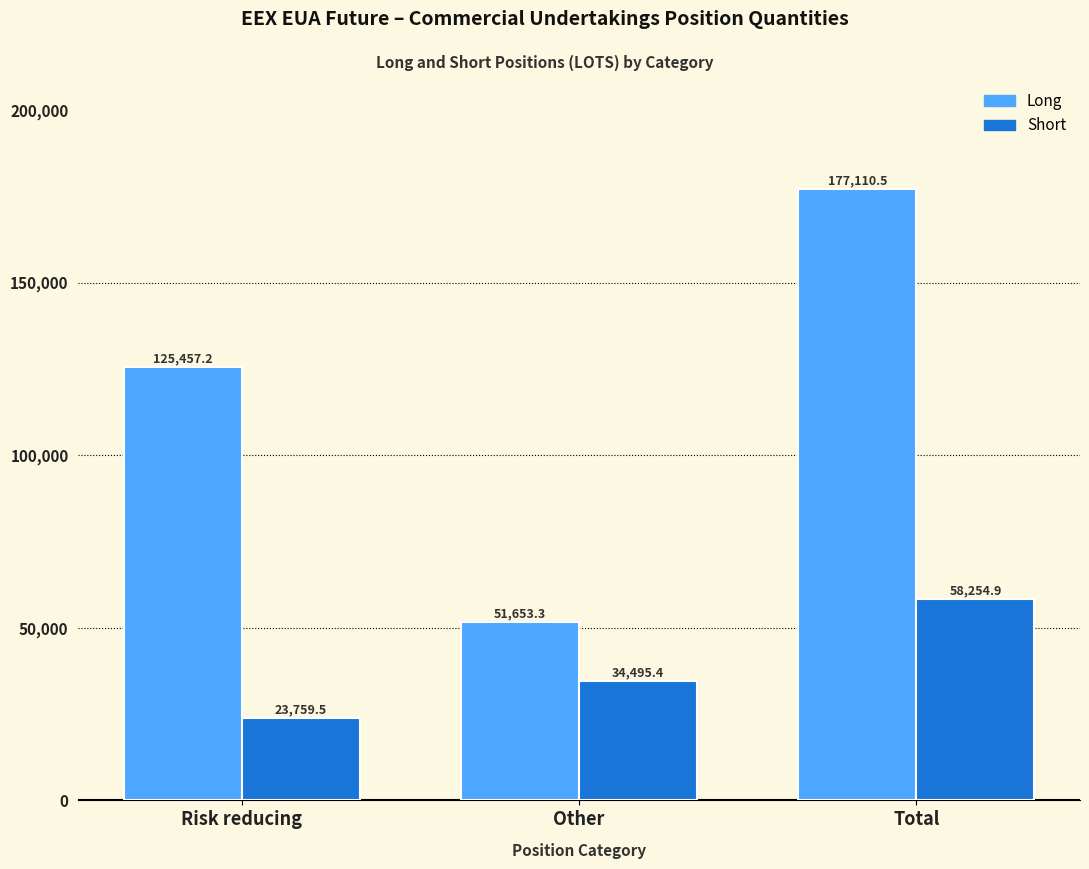

What is the difference between the Long values at Other and Total?

125457.2